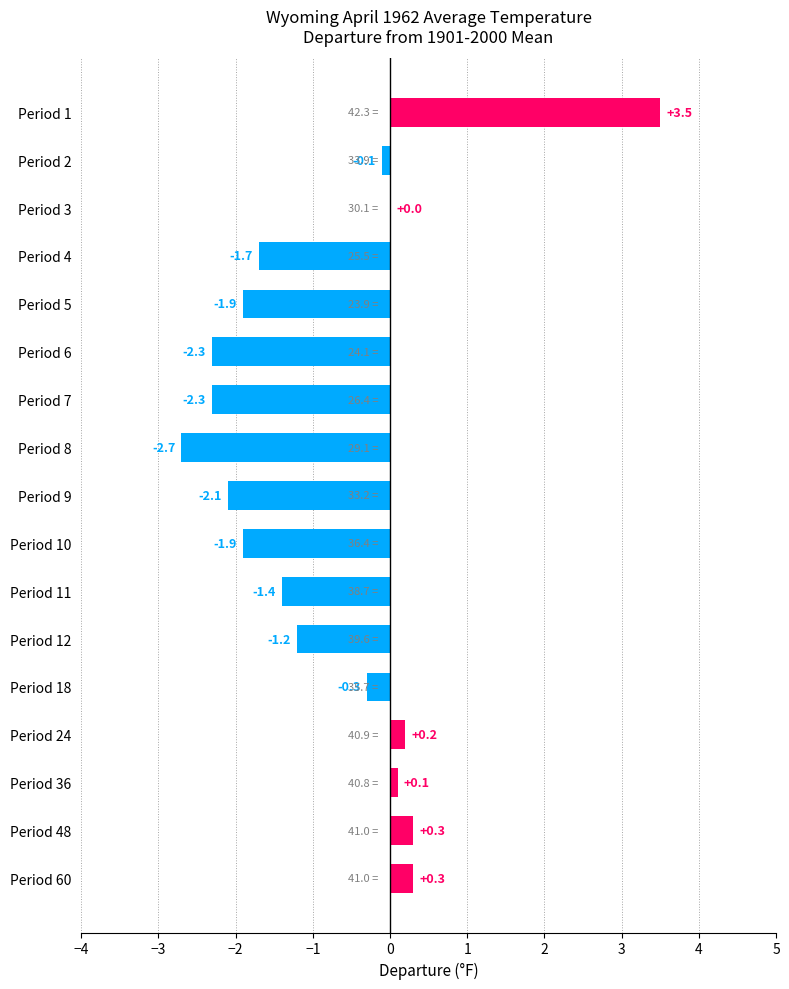

What is the maximum value shown in the chart?

3.5